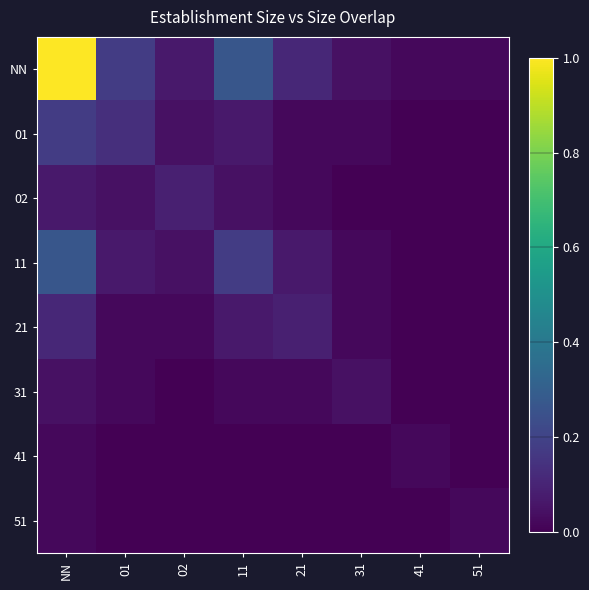

Which category has the highest value across all series?

NN